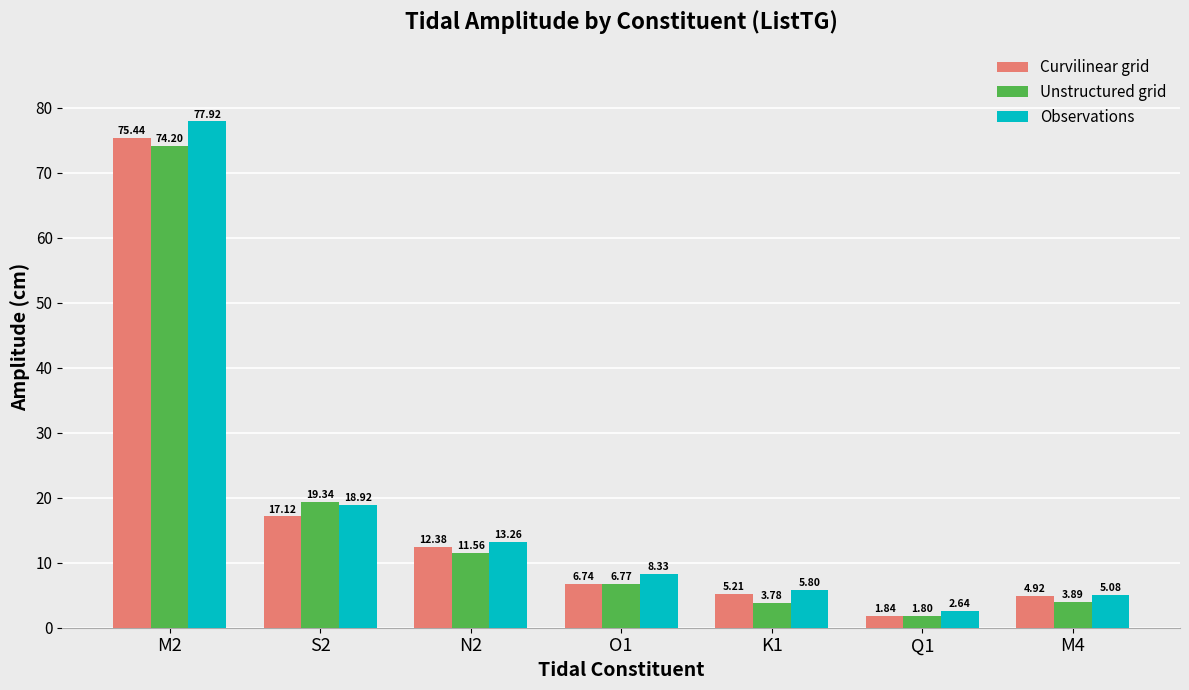

The value of Unstructured grid at N2 is 11.6. True or false?

True